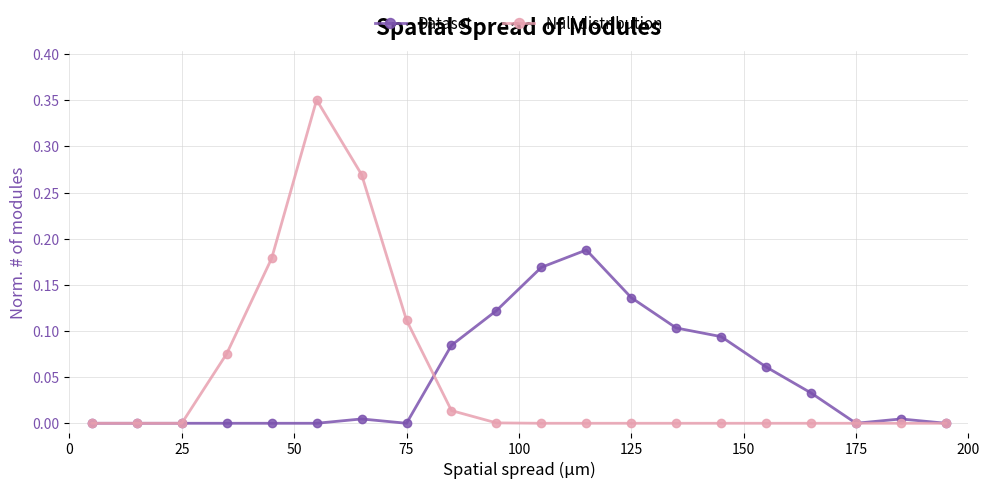

True or false: Dataset has more than 0 points higher than both neighbors.

True